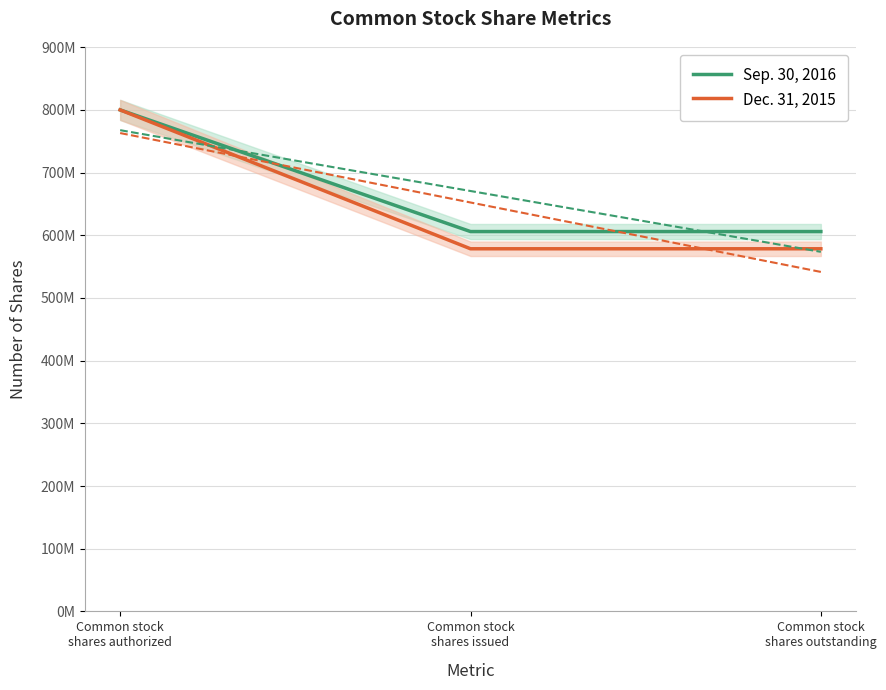

The Dec. 31, 2015 series shows 1007982878 at Common stock
shares outstanding. True or false?

False